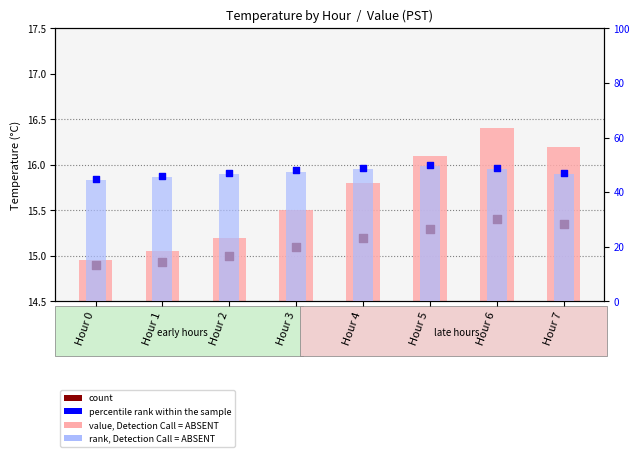

Which series has the largest total across all categories?

percentile rank within the sample